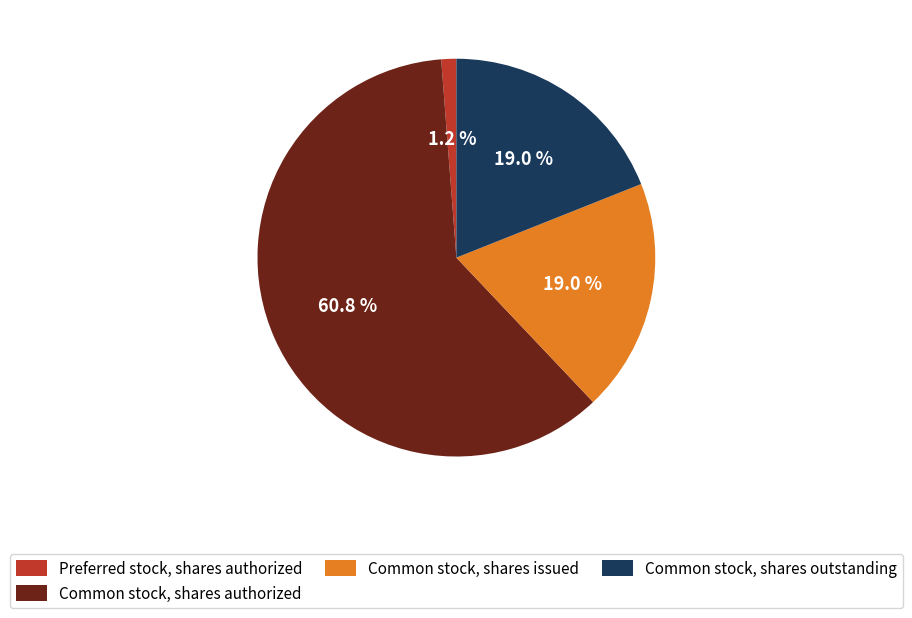

Is there any slice that represents more than half of the pie?

Yes